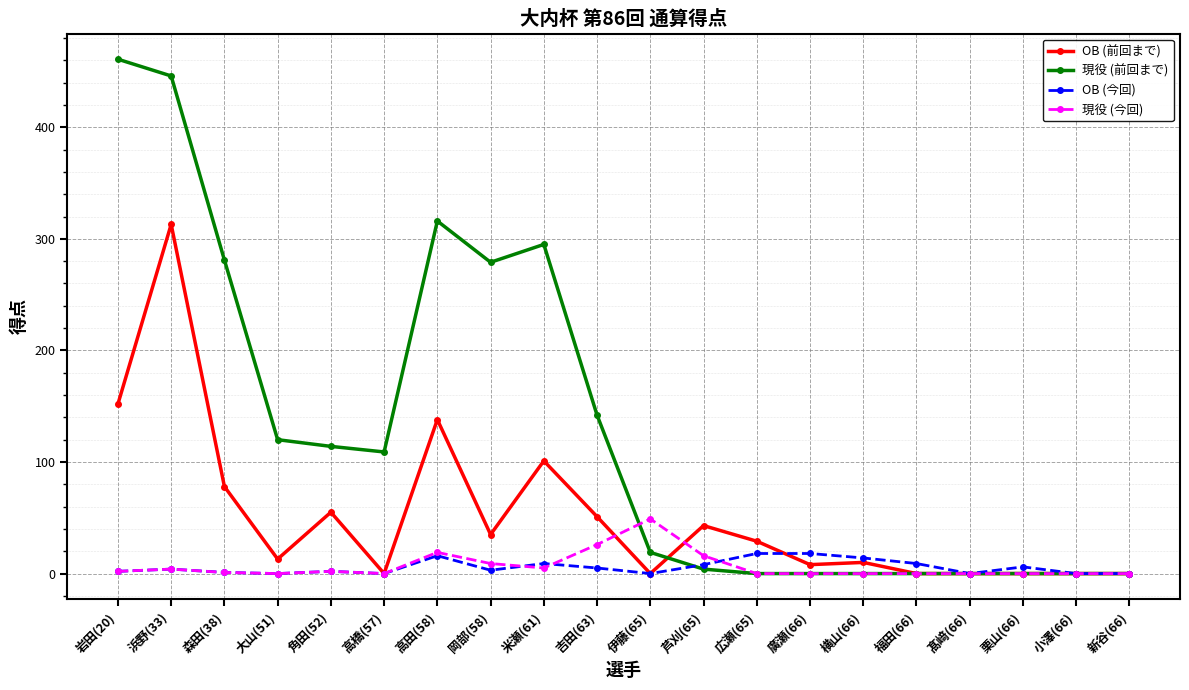

What are all the series names shown in the legend?

OB (前回まで), 現役 (前回まで), OB (今回), 現役 (今回)